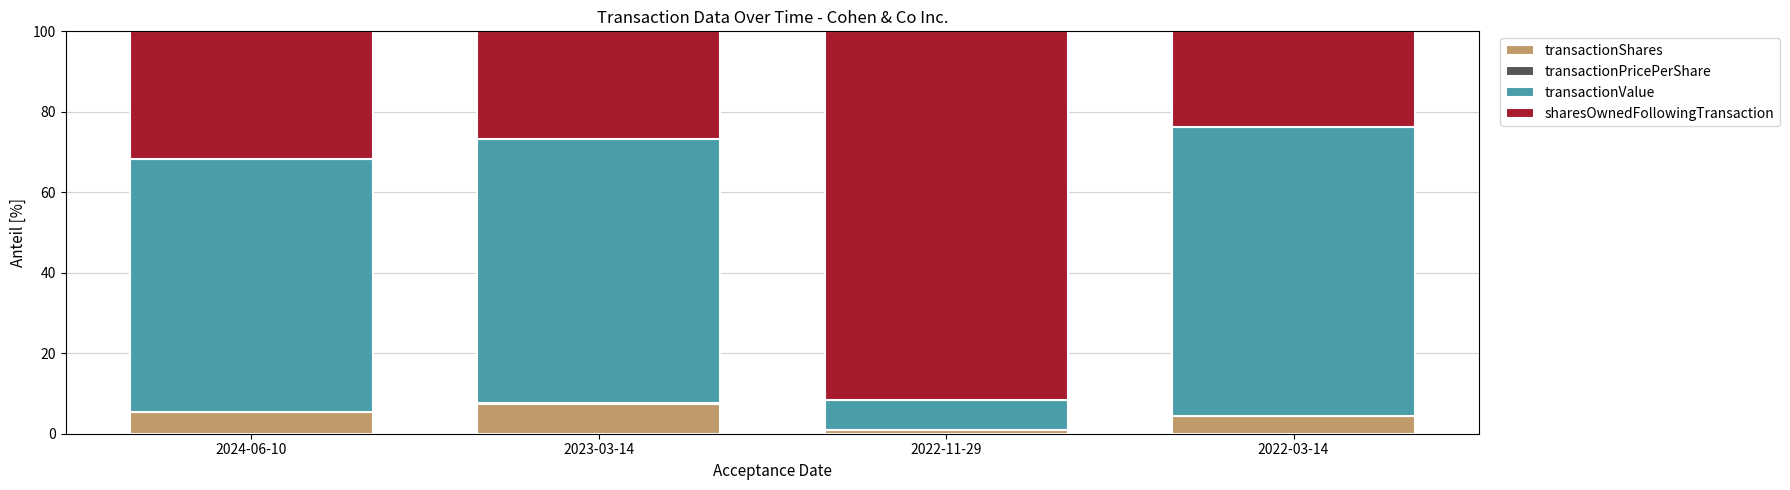

At which label does transactionShares reach its peak?

2023-03-14